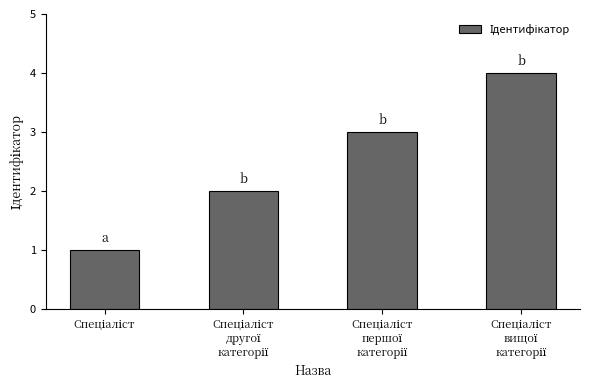

What is the maximum value shown in the chart?

4